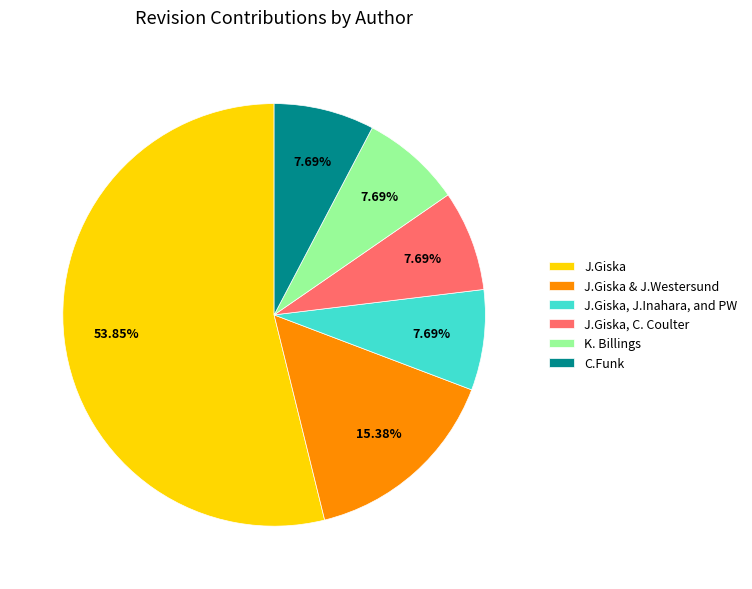

Count the number of slices in the pie.

6